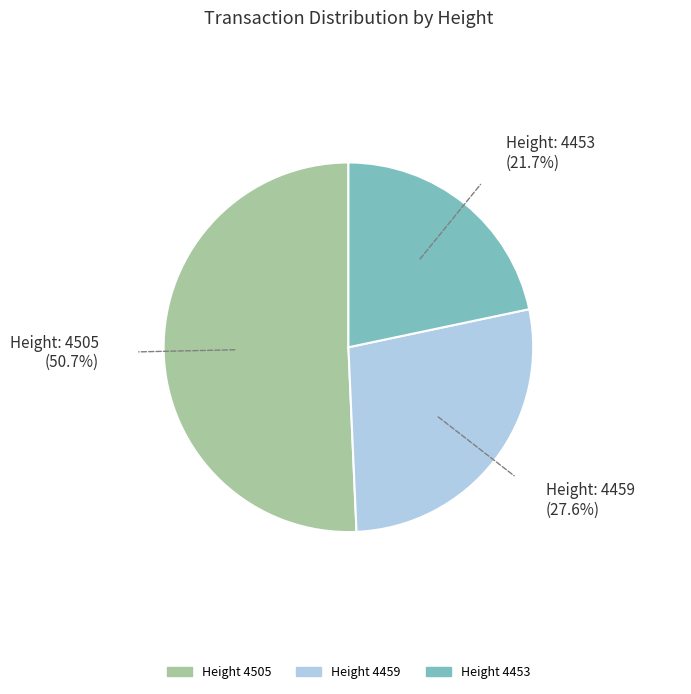

Does any single category account for the majority?

Yes